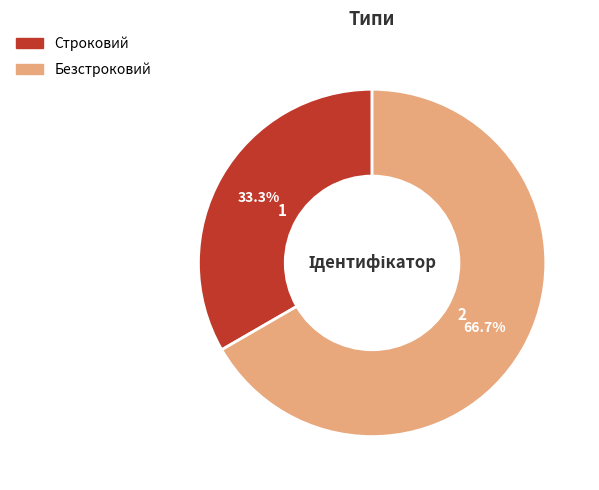

The Строковий slice represents 26% of the pie. True or false?

False